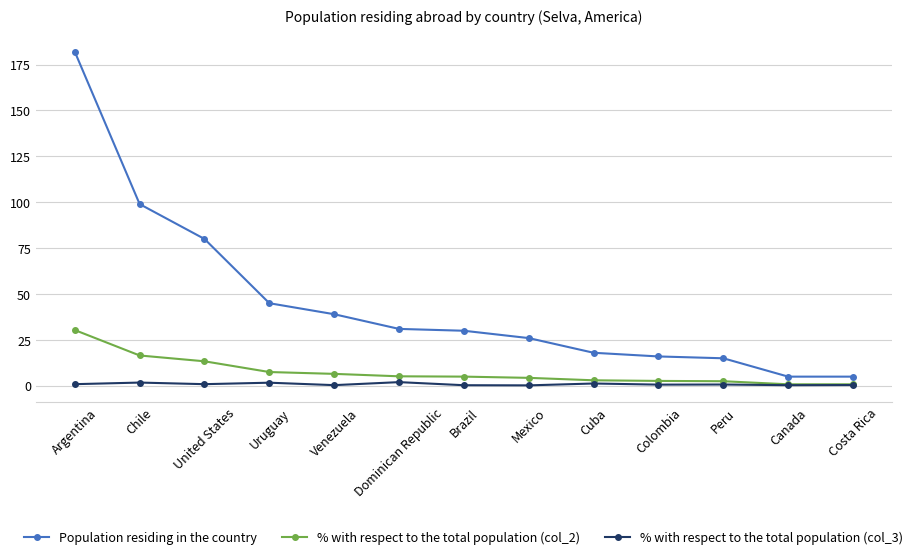

What is the difference between the highest and lowest values at Costa Rica?

4.6